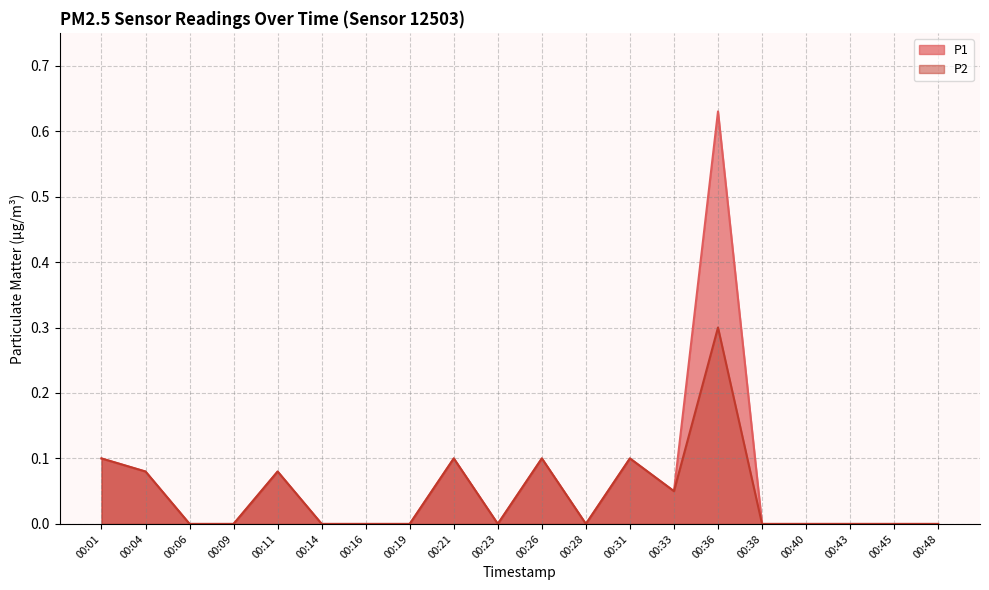

Count the number of data series in this chart.

2